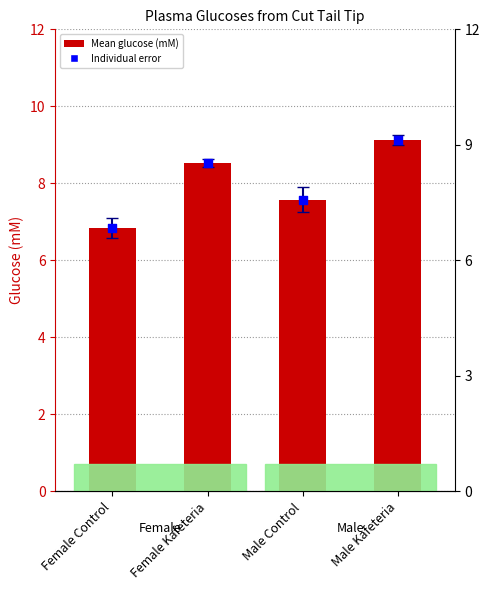

What is the change in value from Female Control to Male Kafeteria?

+2.3